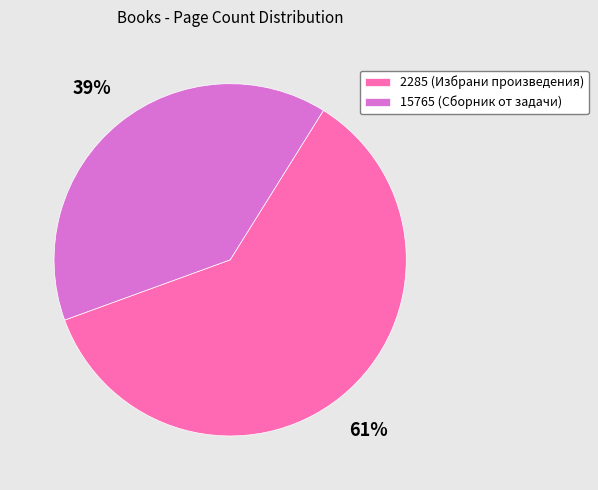

To the nearest percent, what is the average slice percentage?

50%